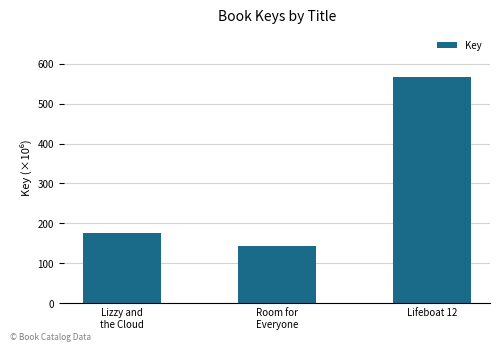

What is the value of the 1st bar from the left?

174.5